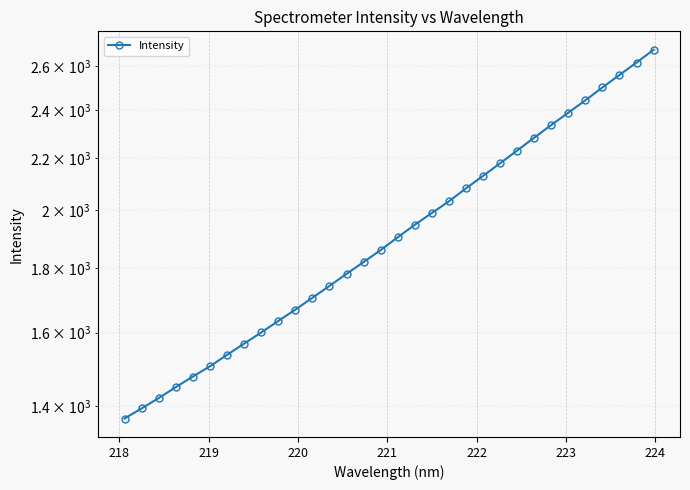

Is this an area chart (filled region under the line)?

No